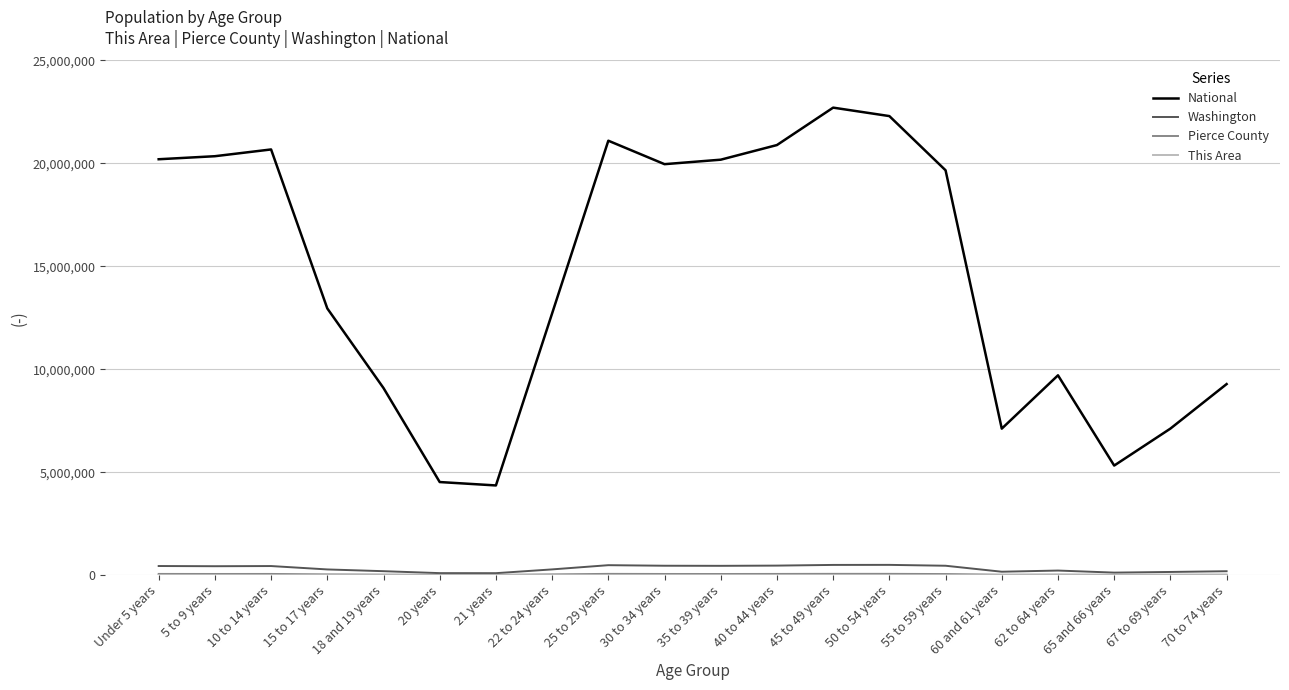

The value of National at 35 to 39 years is 30145381. True or false?

False